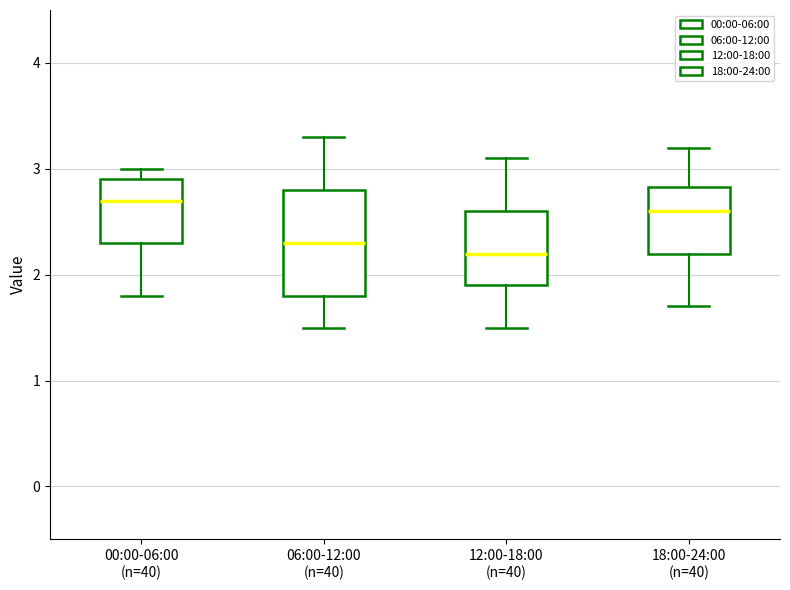

Reading left to right, read every box against the y-axis: the position of its median line, the range the box covers, and the ends of its whiskers. The values are not printed on the chart, so give them approximately, as read against the axis.

00:00-06:00 (n=40): median 2.7, box 2.3 to 2.9, whiskers 1.8 to 3.0
06:00-12:00 (n=40): median 2.3, box 1.8 to 2.8, whiskers 1.5 to 3.3
12:00-18:00 (n=40): median 2.2, box 1.9 to 2.6, whiskers 1.5 to 3.1
18:00-24:00 (n=40): median 2.6, box 2.2 to 2.8, whiskers 1.7 to 3.2